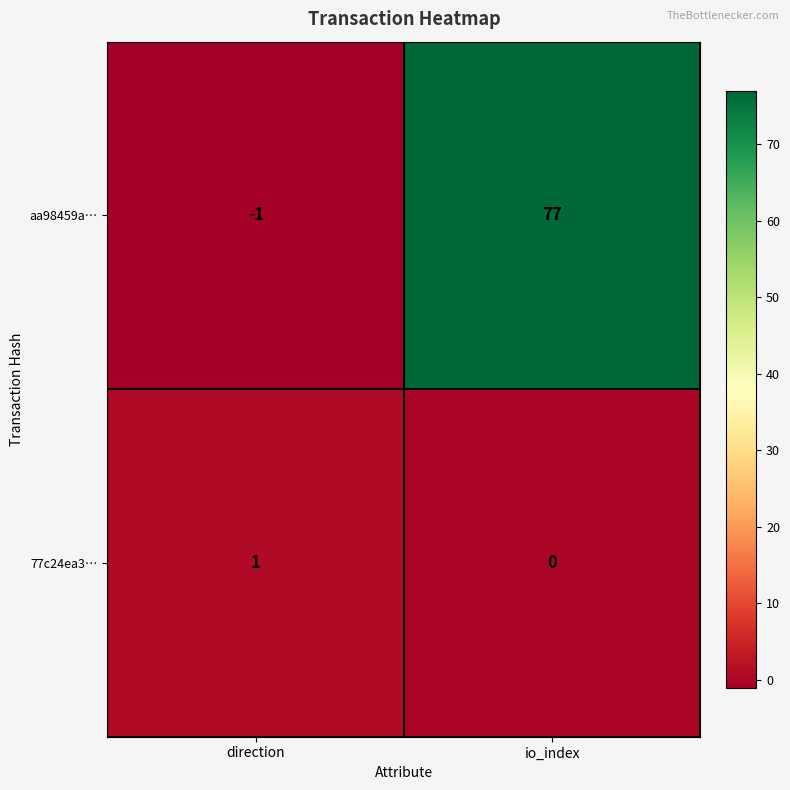

Rank the series at io_index from highest to lowest value.

aa98459a…, 77c24ea3…